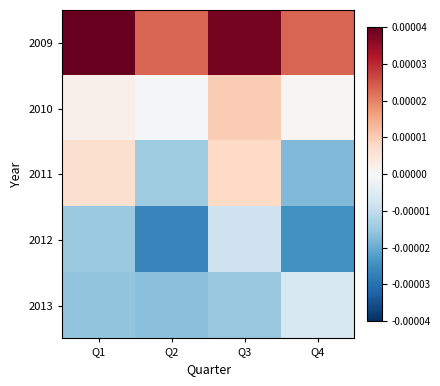

Which series has the largest total across all categories?

2009